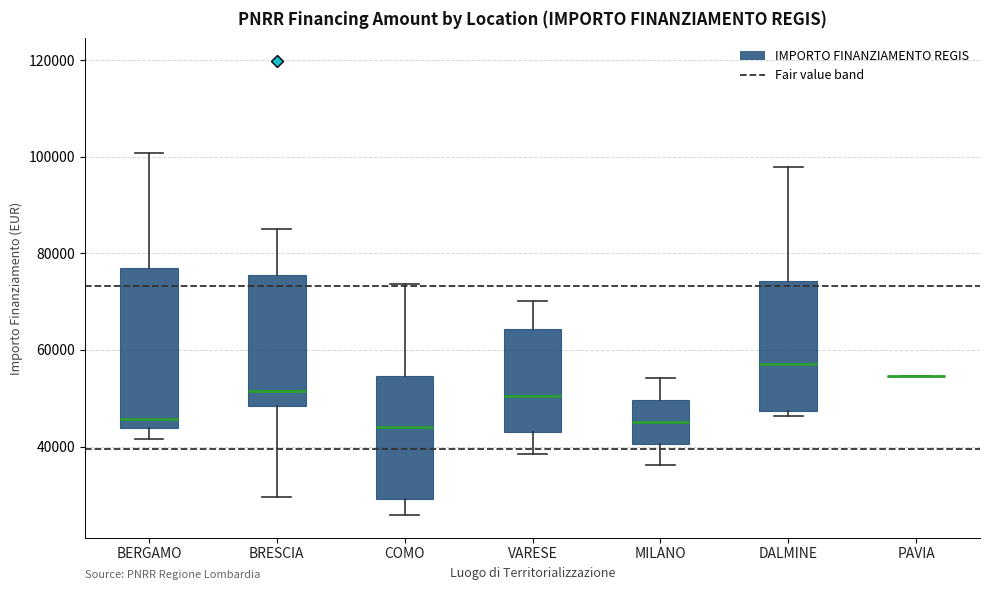

Comparing the boxes themselves (not the whiskers), which one is the tallest?

BERGAMO